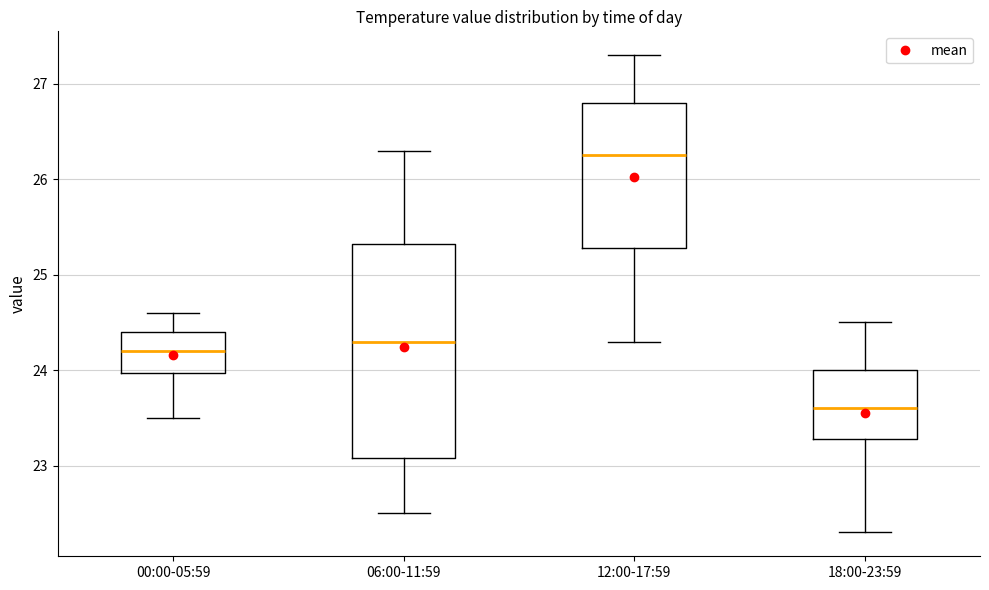

Reading left to right, read every box against the y-axis: the position of its median line, the range the box covers, and the ends of its whiskers. The values are not printed on the chart, so give them approximately, as read against the axis.

00:00-05:59: median 24.2, box 24.0 to 24.4, whiskers 23.5 to 24.6
06:00-11:59: median 24.3, box 23.1 to 25.3, whiskers 22.5 to 26.3
12:00-17:59: median 26.3, box 25.3 to 26.8, whiskers 24.3 to 27.3
18:00-23:59: median 23.6, box 23.3 to 24.0, whiskers 22.3 to 24.5